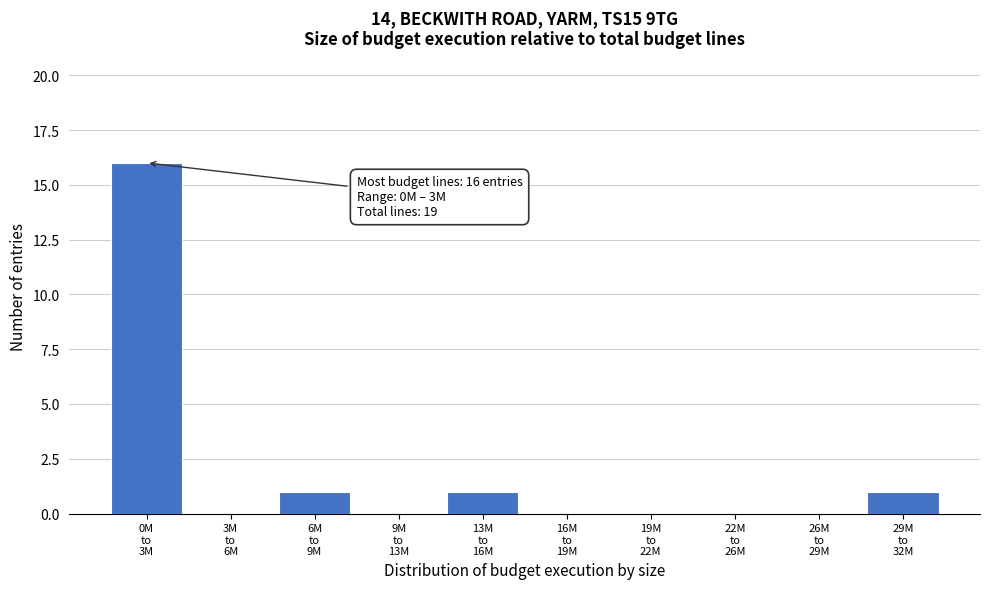

What is the sum of all values?

19